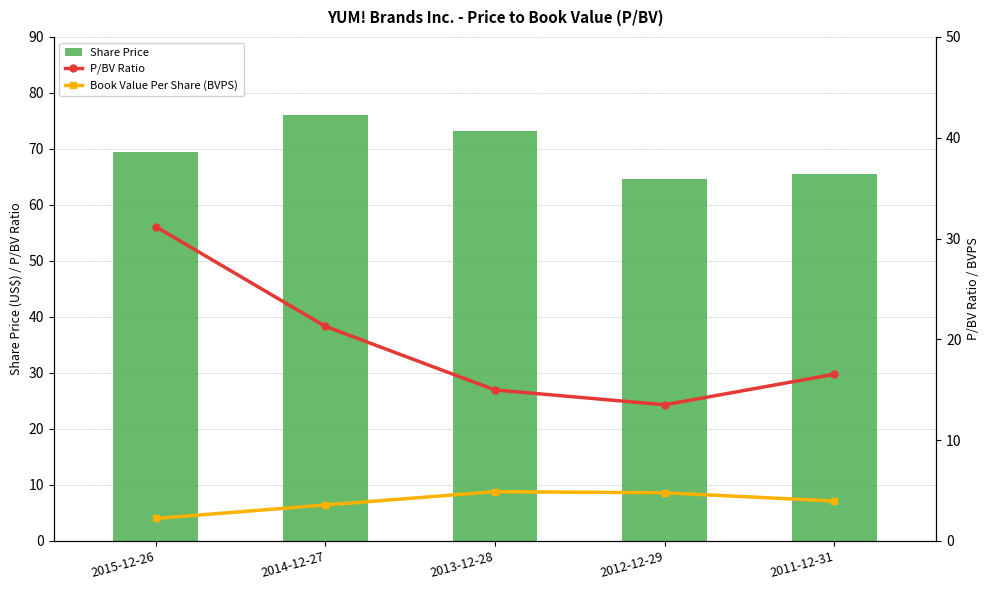

List the series in order of their overall mean, lowest first.

Book Value Per Share (BVPS), P/BV Ratio, Share Price